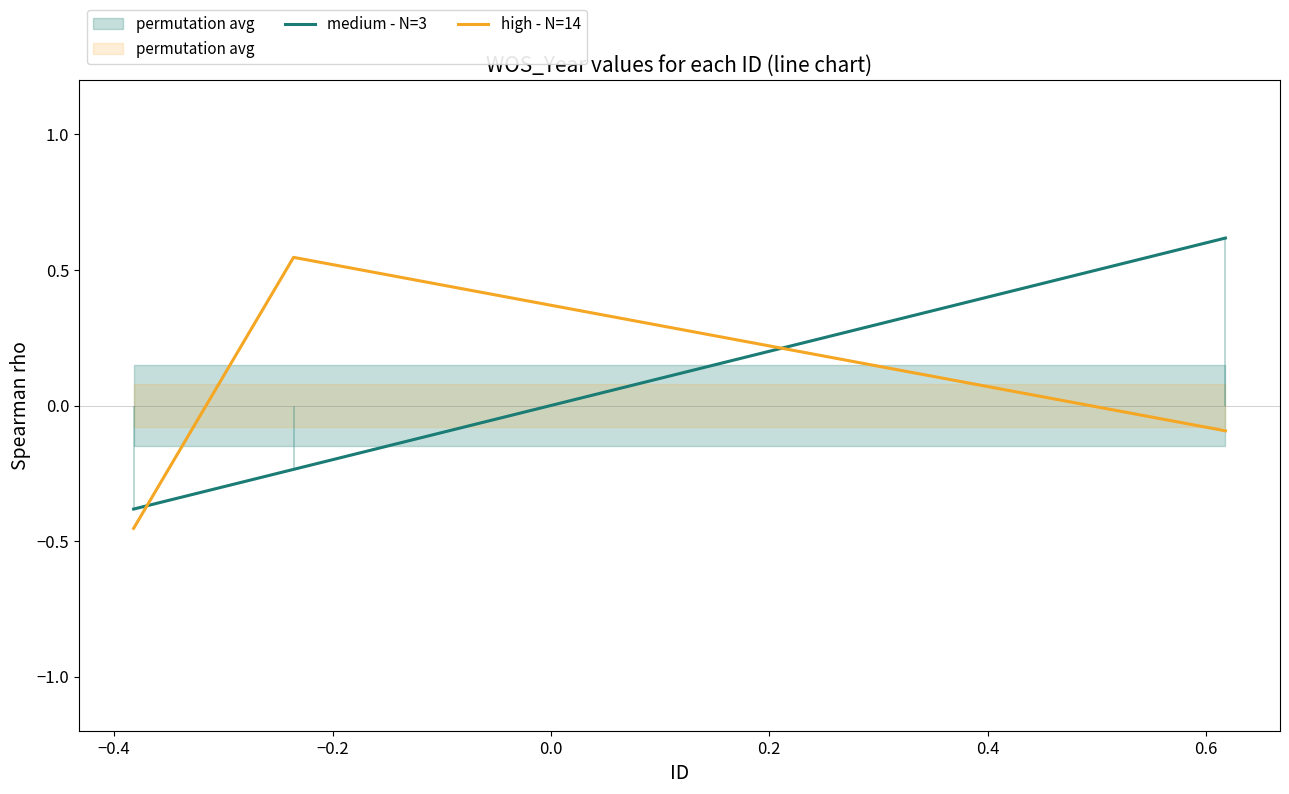

What is the value of the medium - N=3 point at the 1st from the left?

-0.4